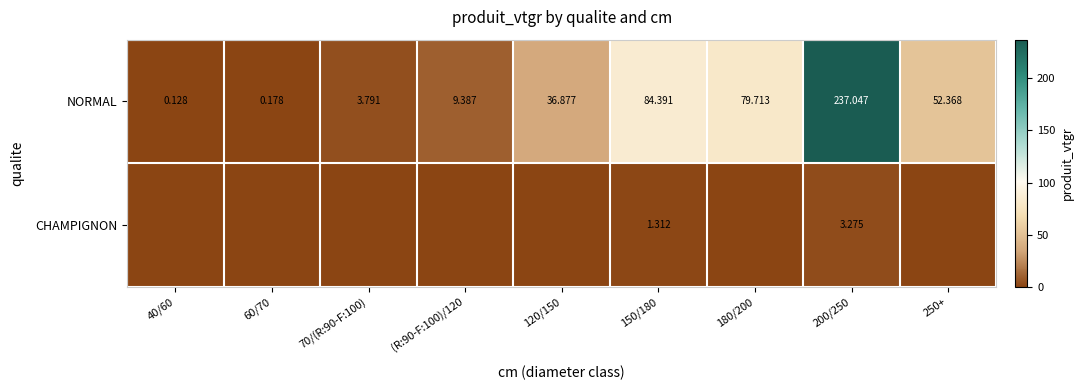

Is it true that NORMAL equals 52.4 at 250+?

True